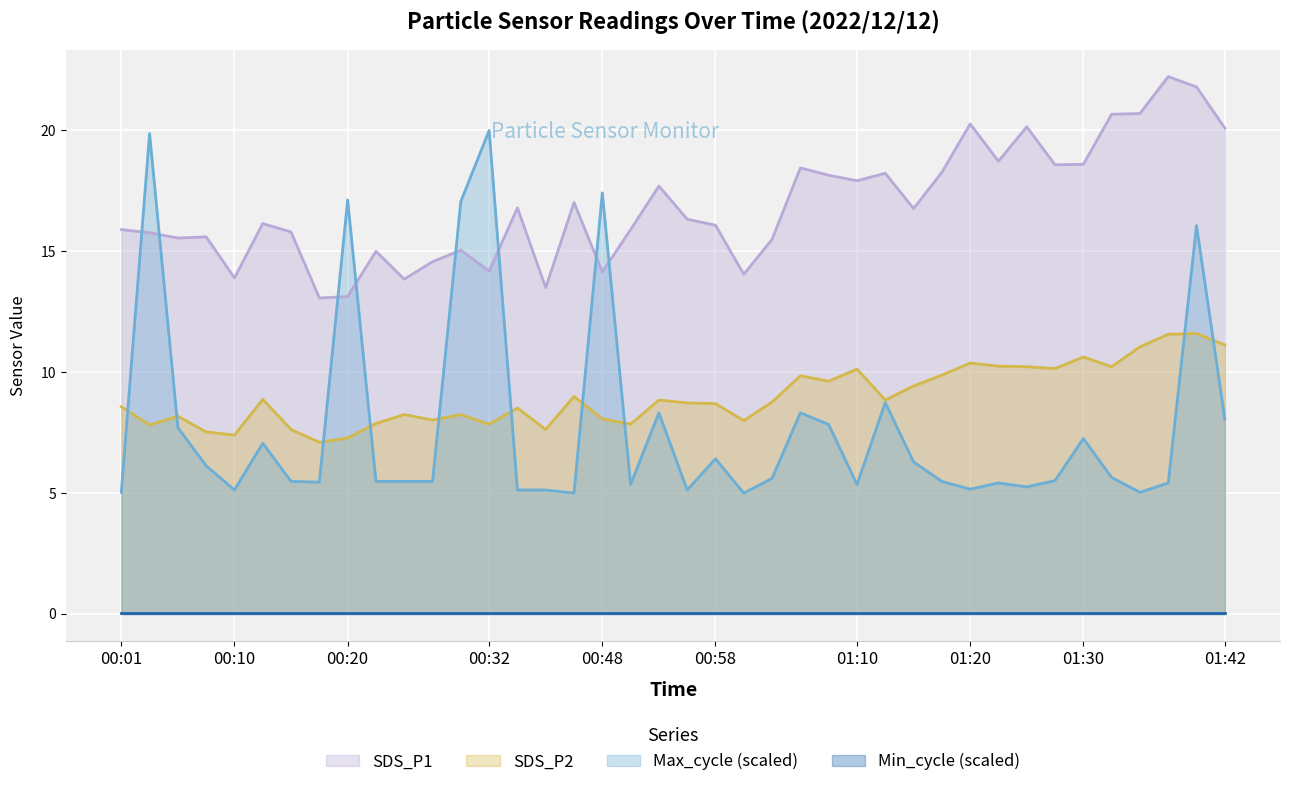

At which label does SDS_P1 first exceed 16?

00:13